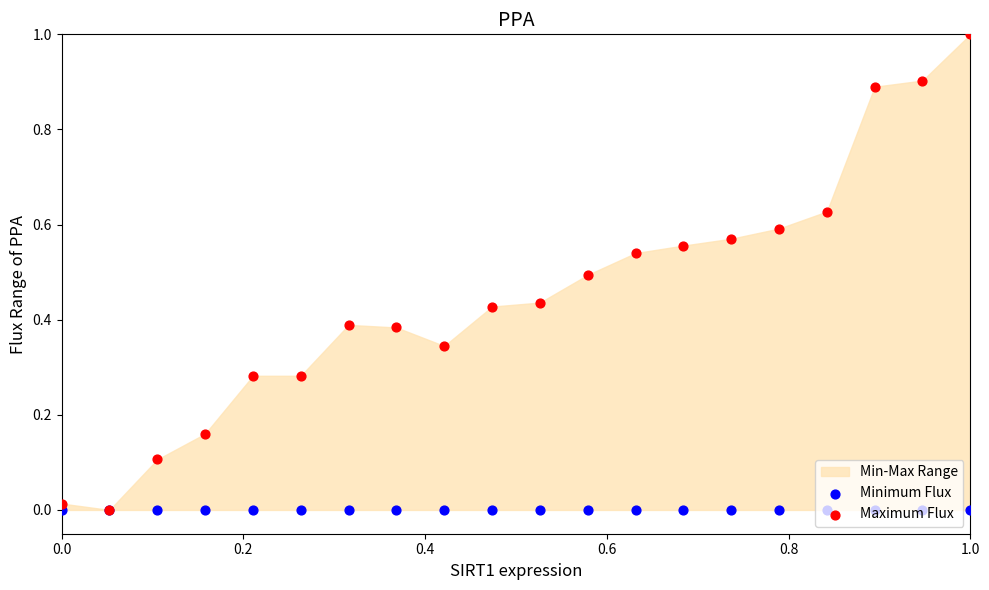

Which series reaches the maximum Y coordinate?

Maximum Flux